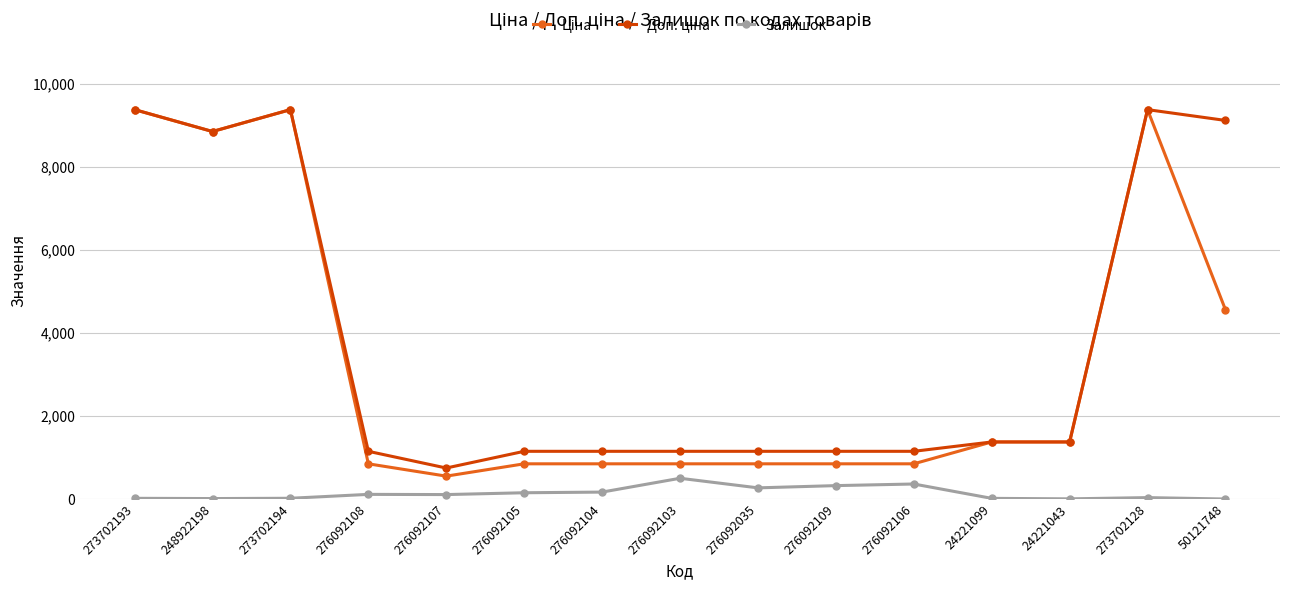

True or false: Залишок has more than 1 points higher than both neighbors.

True